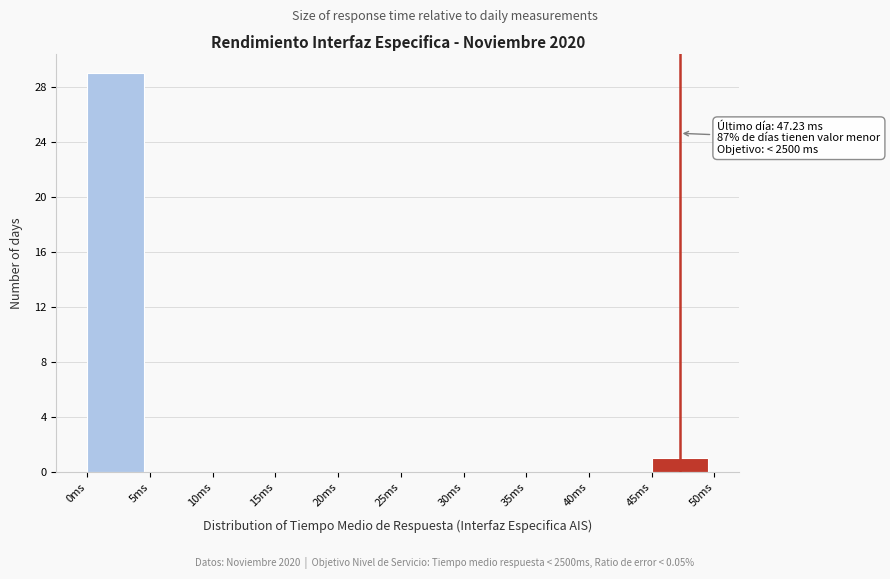

Which range on the x-axis has the tallest bar?

0 to 5